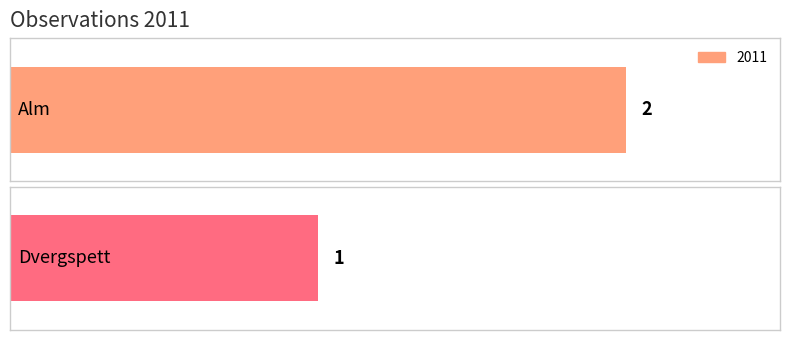

At which category does the chart reach its minimum across all series?

Dvergspett